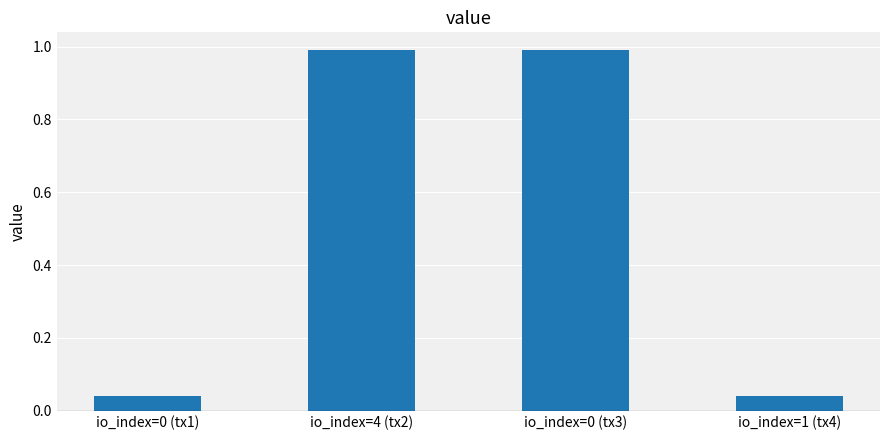

Does the chart contain stacked bars?

No